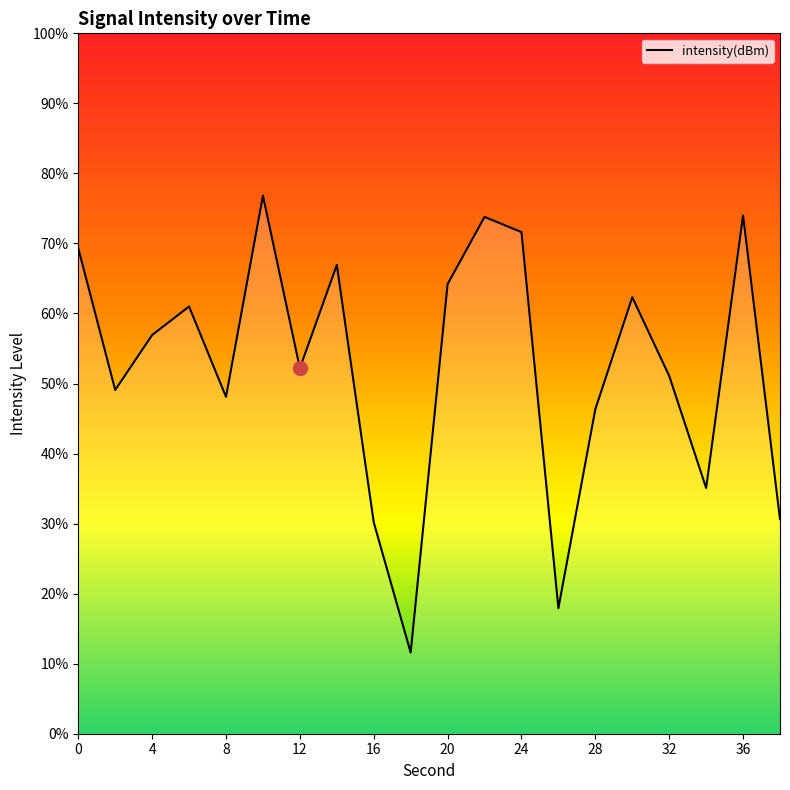

True or false: there are more than 1 points higher than both neighbors.

True